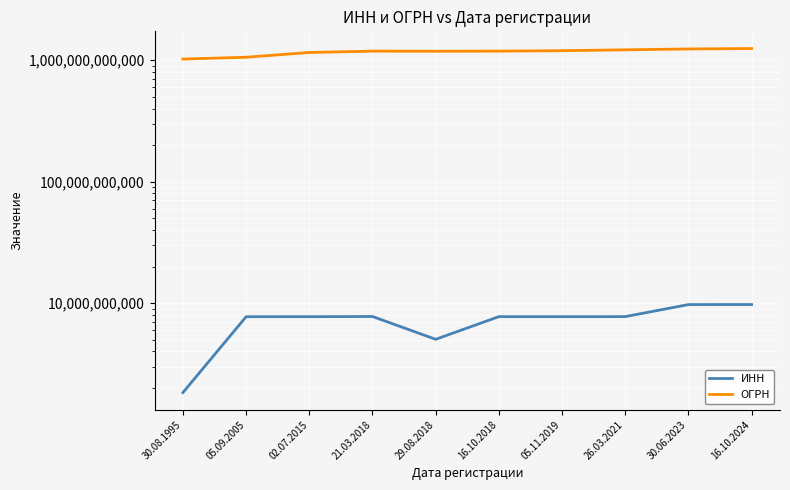

How many data points in ОГРН are less than 1187746874292?

5